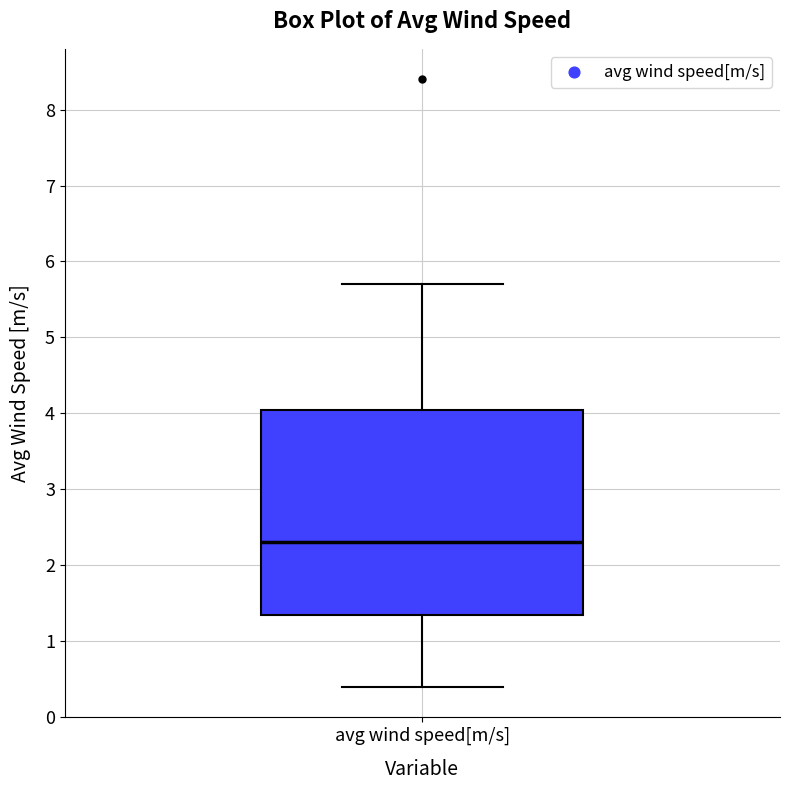

Read this box plot against the y-axis: the position of the median line, the range covered by the box, and the ends of both whiskers. The values are not printed on the chart, so give them approximately, as read against the axis.

median 2.3, box 1.4 to 4.1, whiskers 0.4 to 5.7